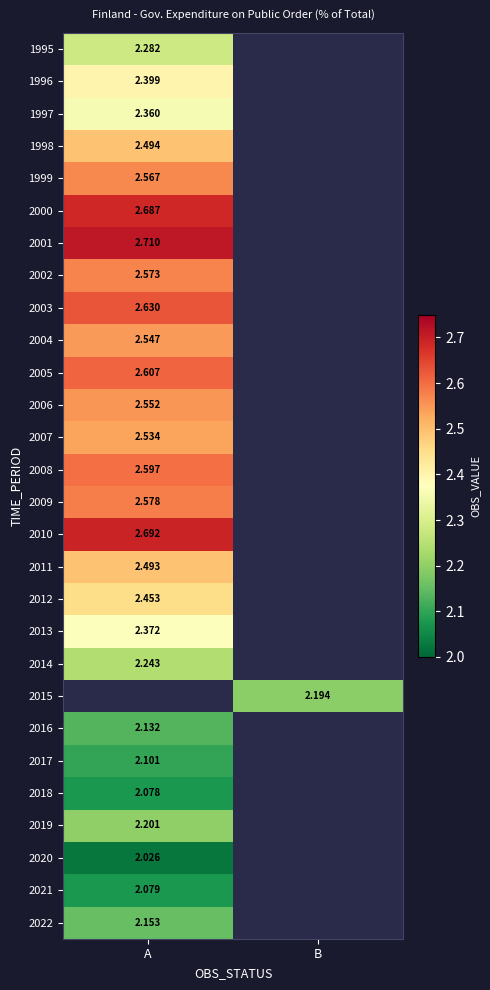

List the labels in order of 2009 value, largest first.

A, B